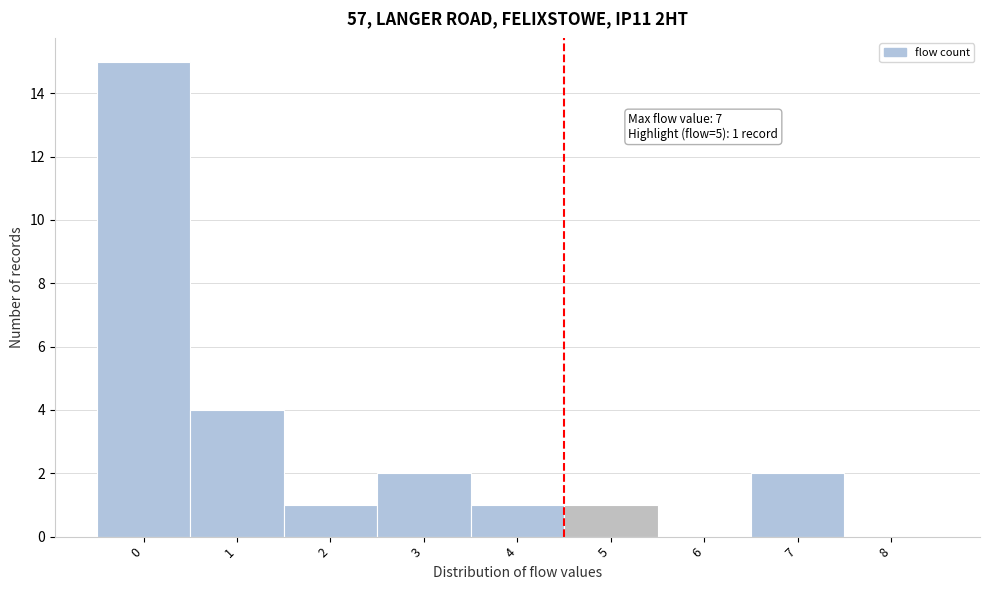

Reading left to right, what are all the values shown in this chart?

0=15	1=4	2=1	3=2	4=1	5=1	6=0	7=2	8=0